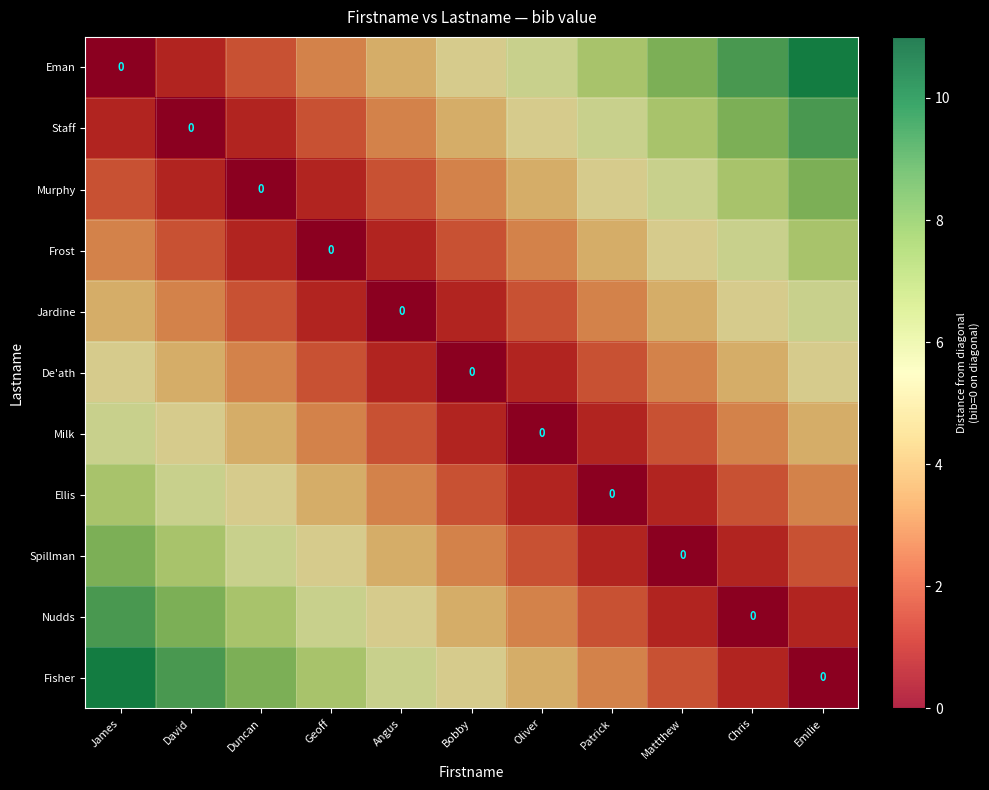

Which series has the largest range (max minus min)?

Eman